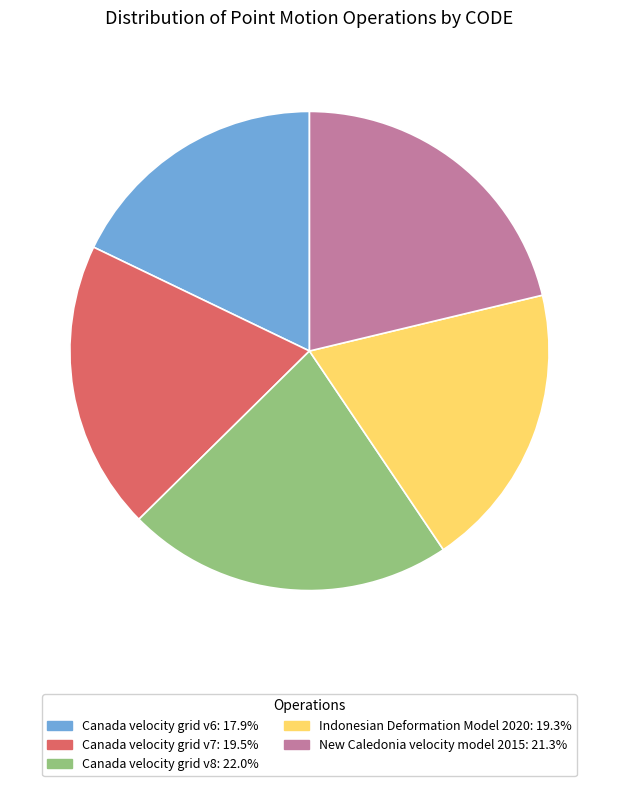

Does Canada velocity grid v8 represent more than half of the total?

No